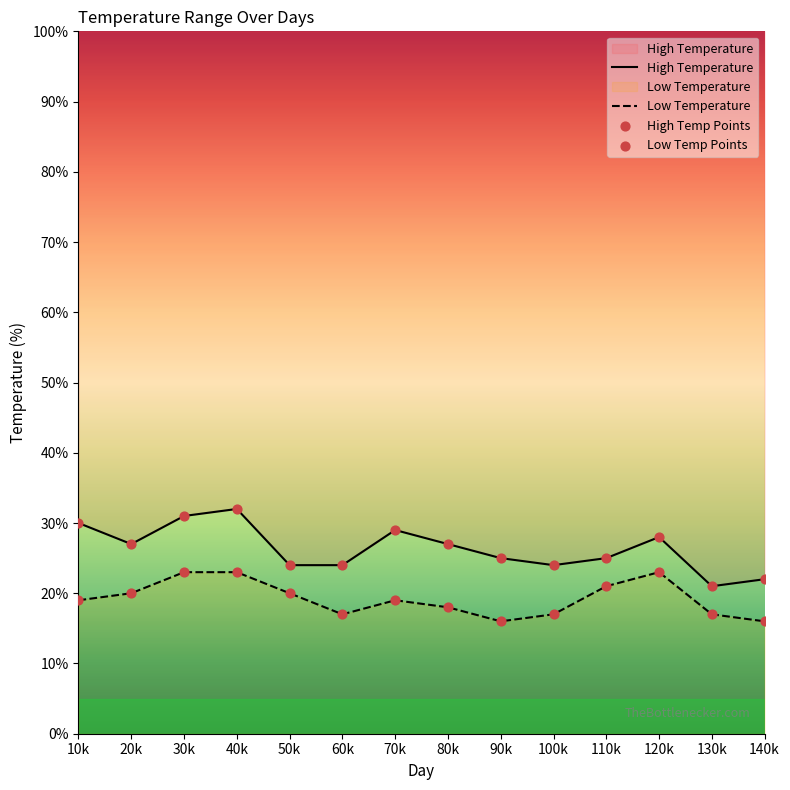

At how many categories does at least one series exceed 18?

14